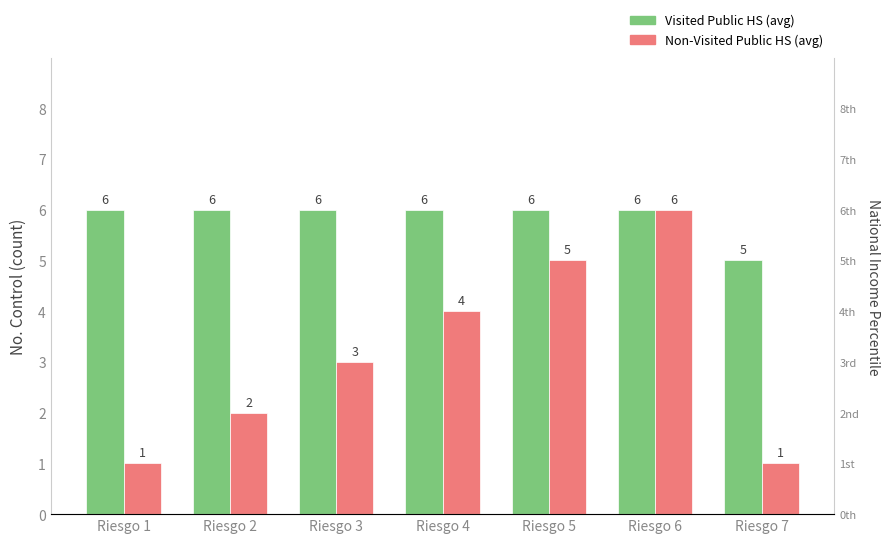

The value of Visited Public HS (avg) at Riesgo 2 is 6. True or false?

True